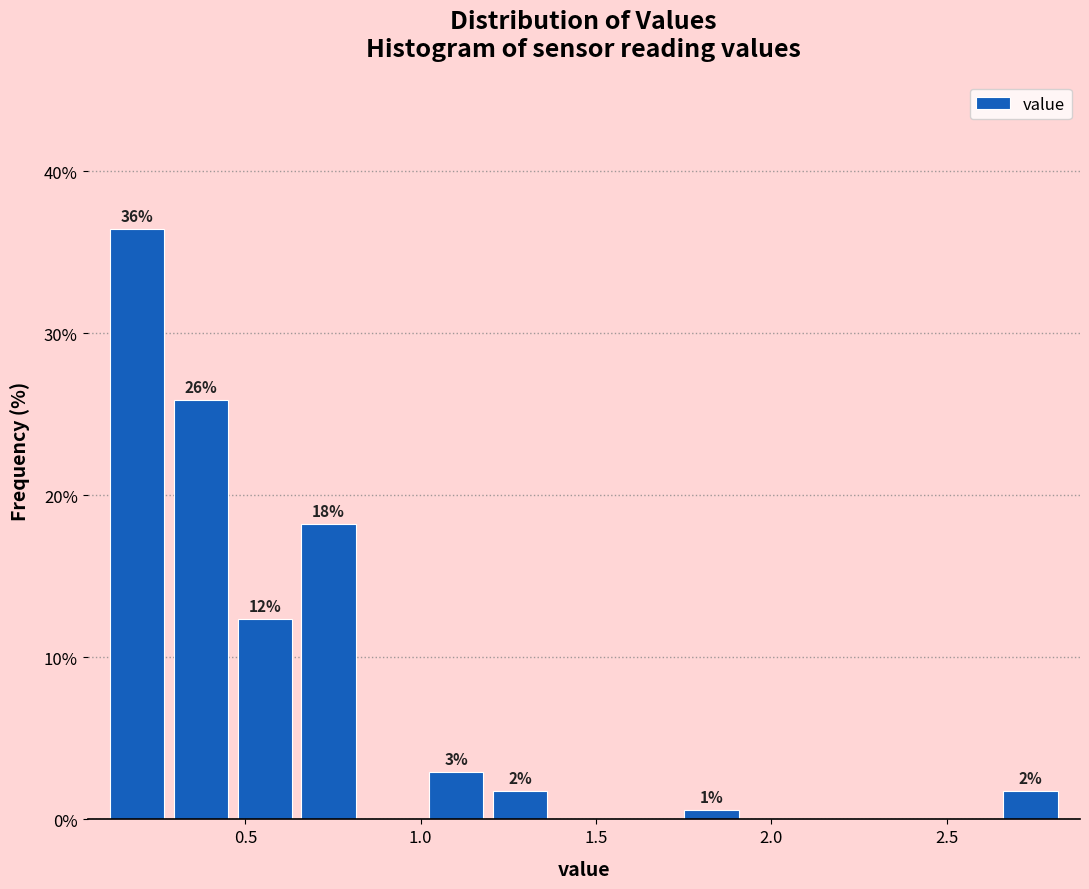

Around what value on the x-axis is the tallest bar? Give the approximate position of its centre, as read against the axis.

0.20